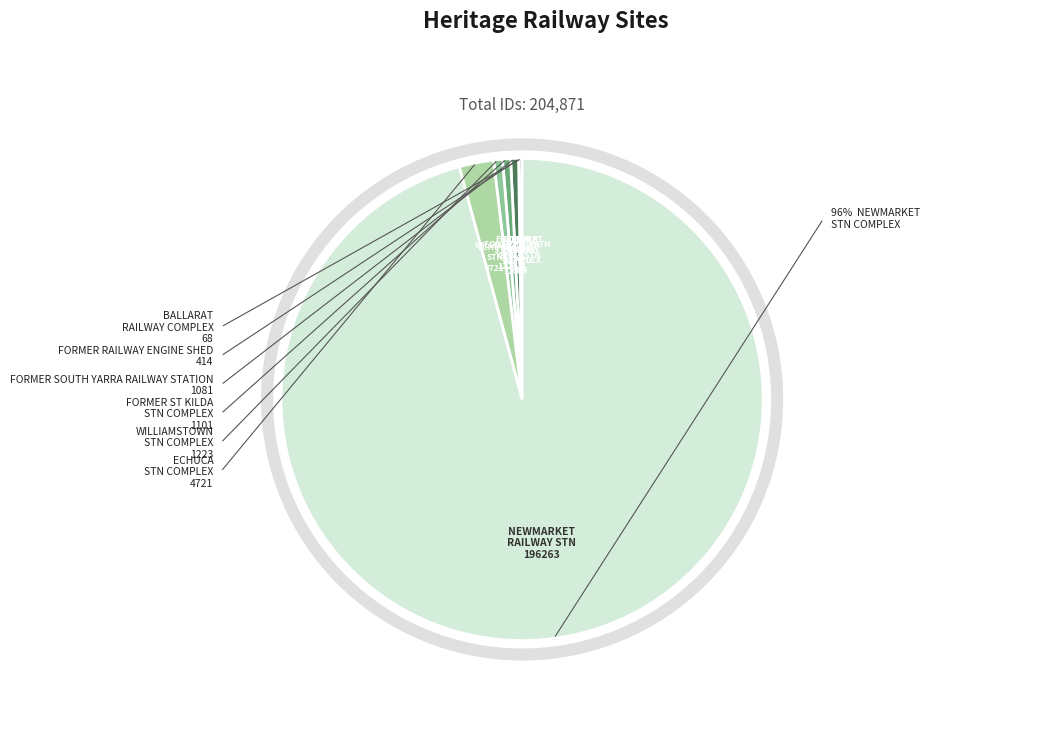

Approximately how many times larger is the value at FORMER RAILWAY ENGINE SHED compared to BALLARAT RAILWAY COMPLEX?

6.1